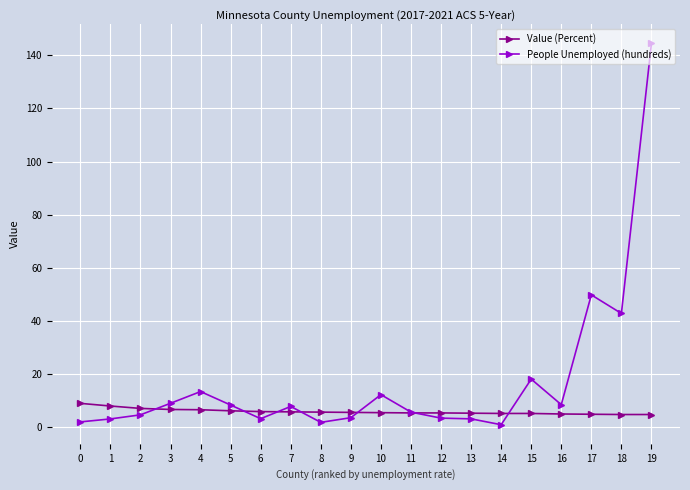

At which label is People Unemployed (hundreds) closest to 72?

17